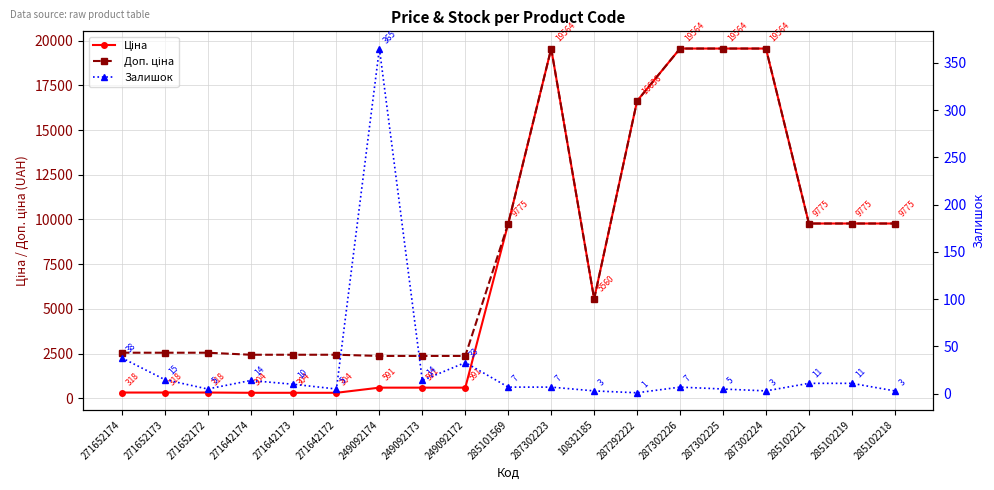

Read the Ціна value at 271652172.

318.3